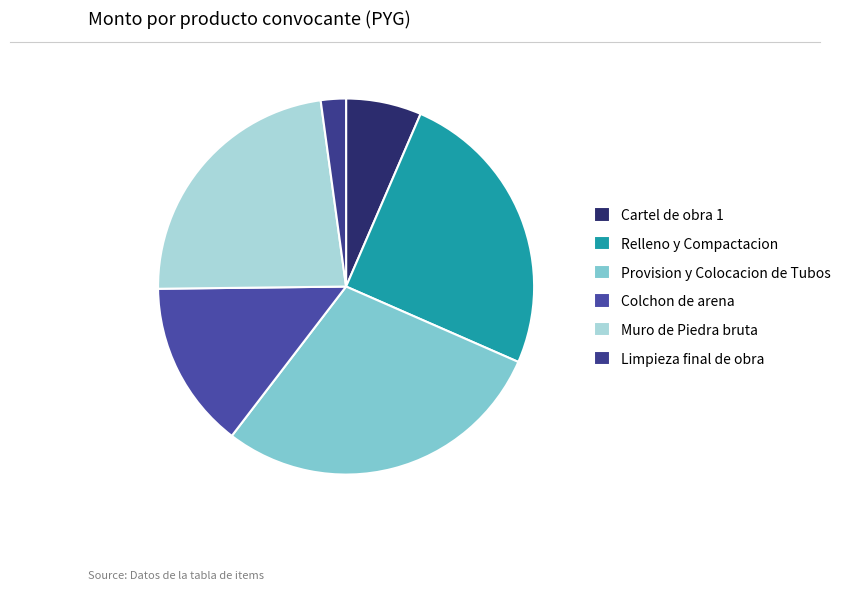

Do Relleno y Compactacion and Muro de Piedra bruta together represent more than half of the pie?

No